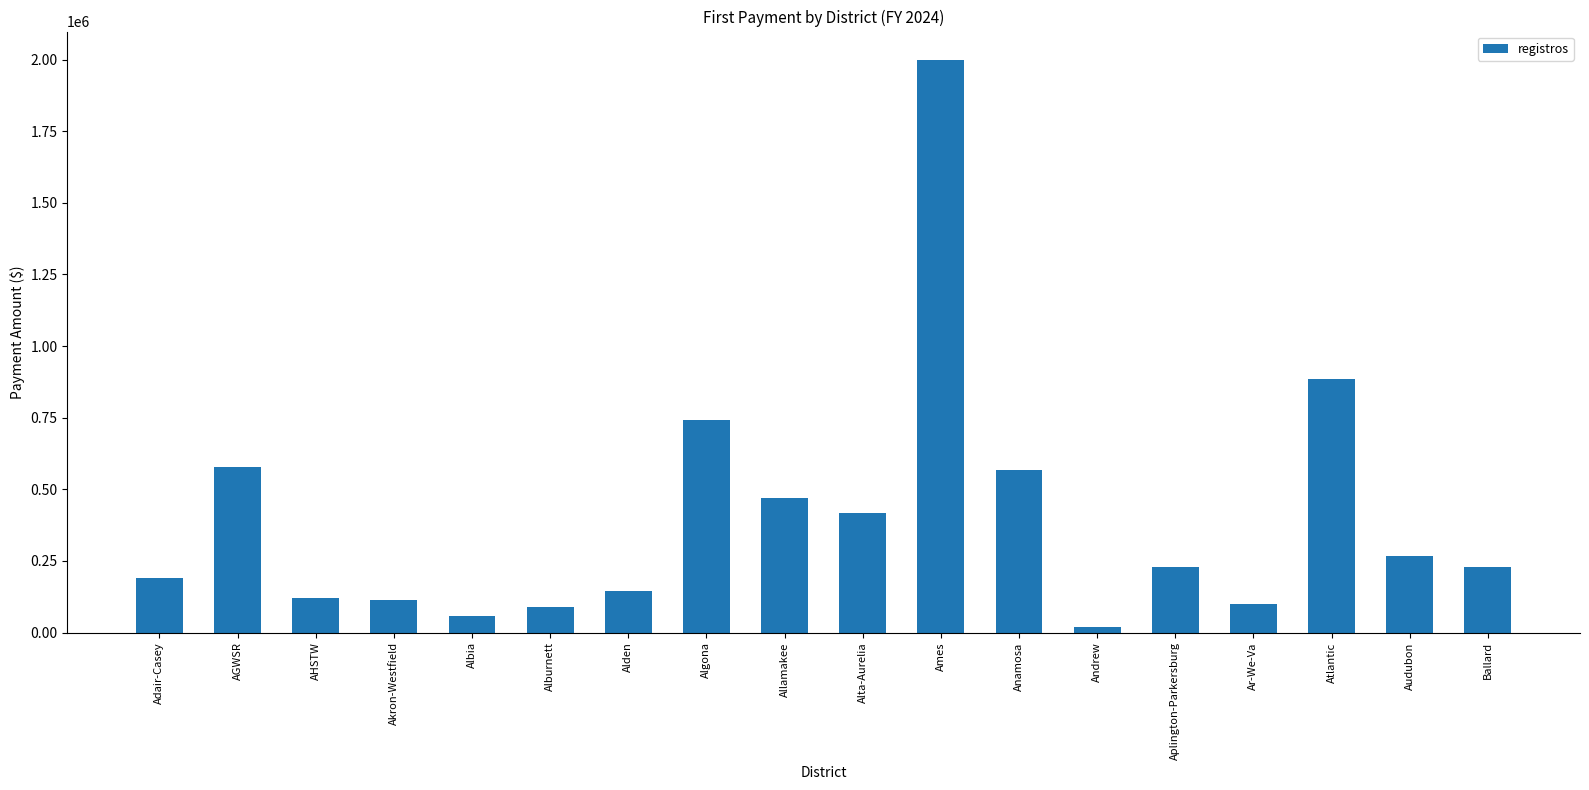

What is the sum of all values?

7222302.0